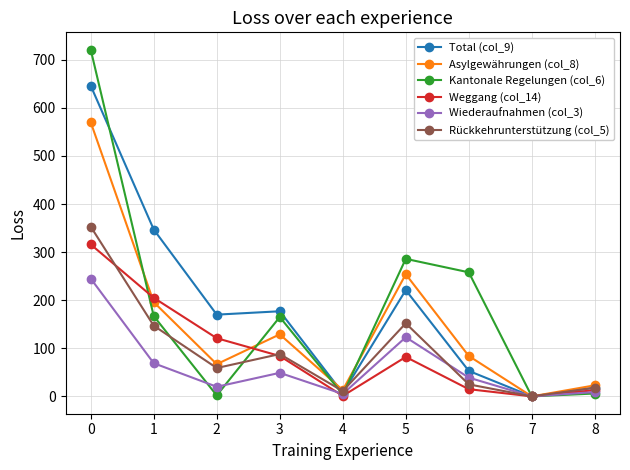

What is the value of the Wiederaufnahmen (col_3) point at the 1st from the left?

245